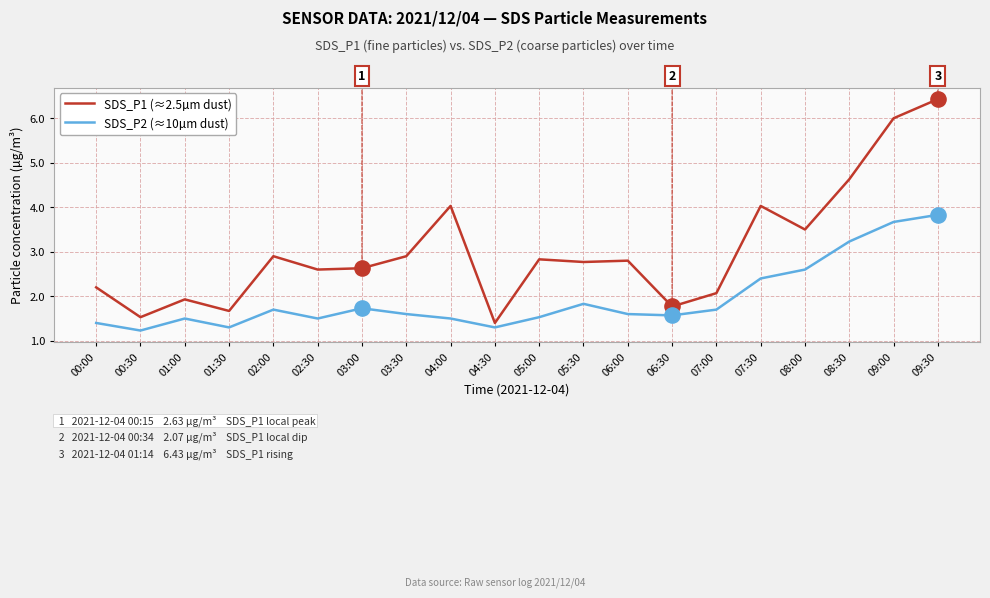

What is the total value across all series at 01:00?

3.4